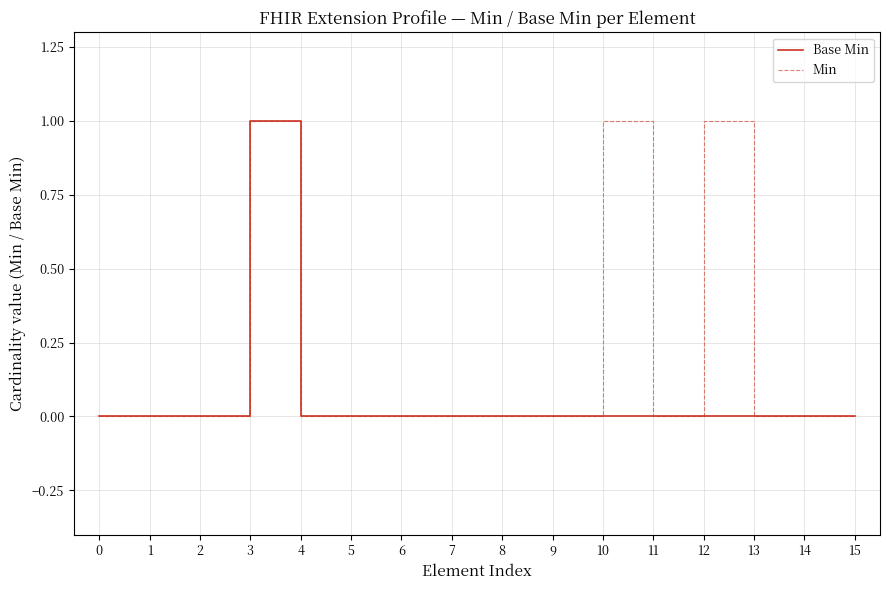

The value of Base Min at 11 is 0. True or false?

True